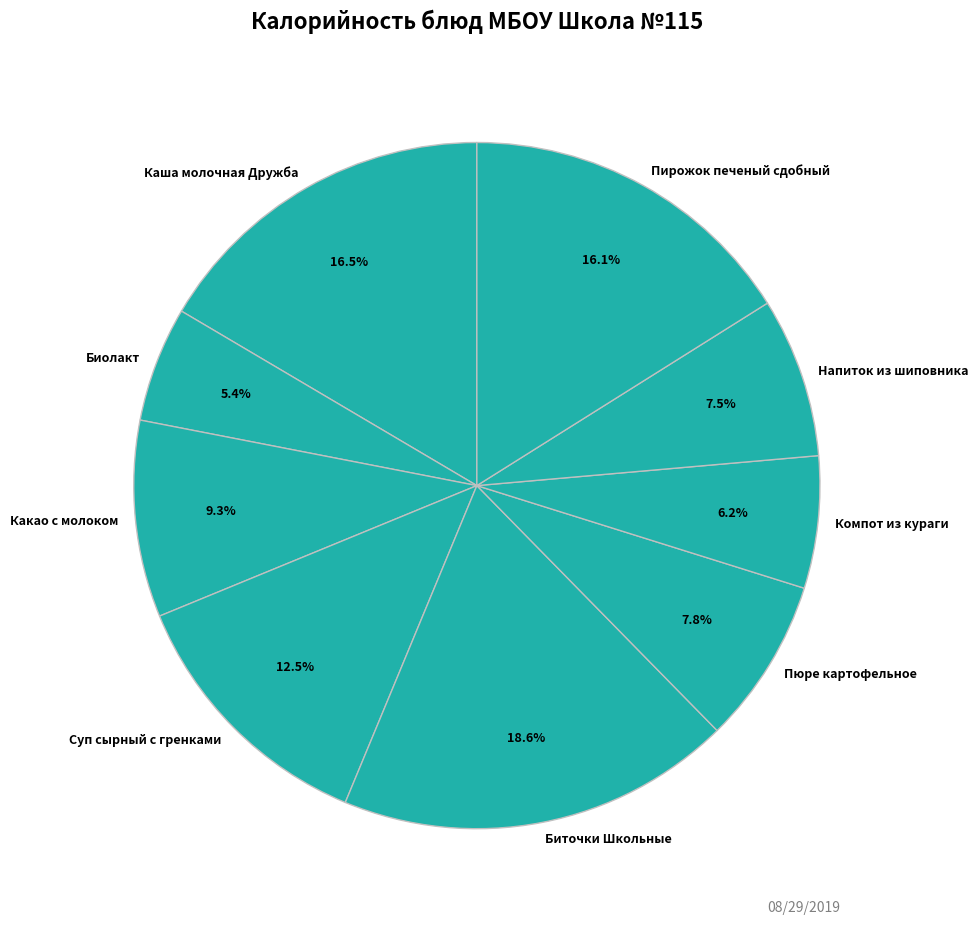

Which has a higher value, Напиток из шиповника or Суп сырный с гренками?

Суп сырный с гренками